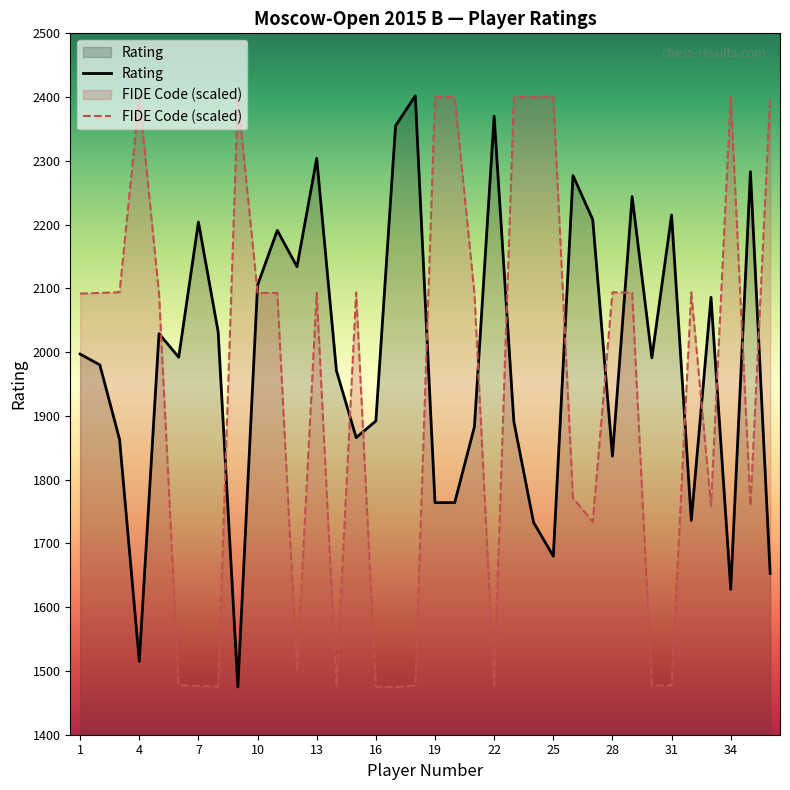

At which category does FIDE Code reach its first local peak?

4